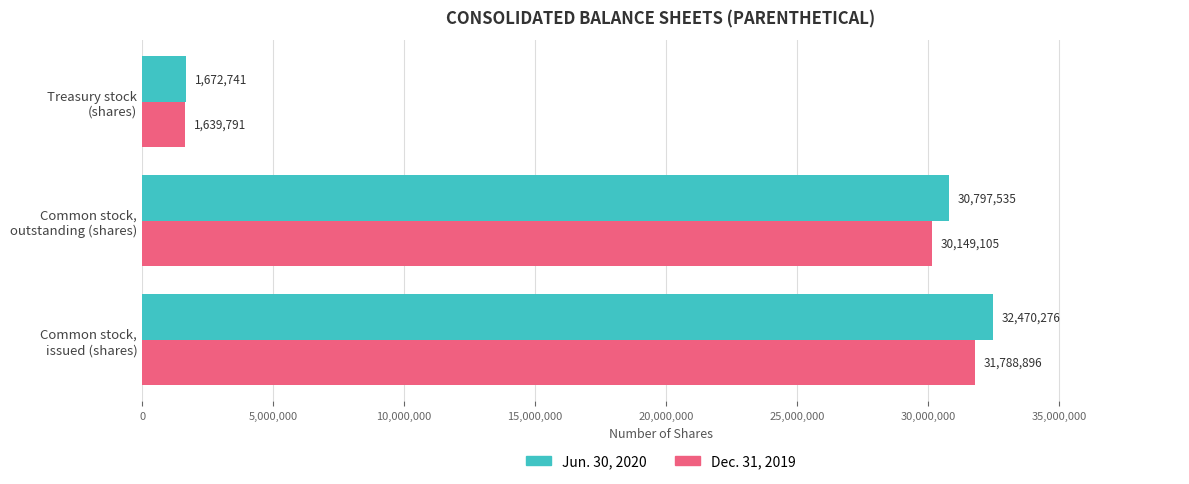

What is the highest value of the Dec. 31, 2019 series?

31788896